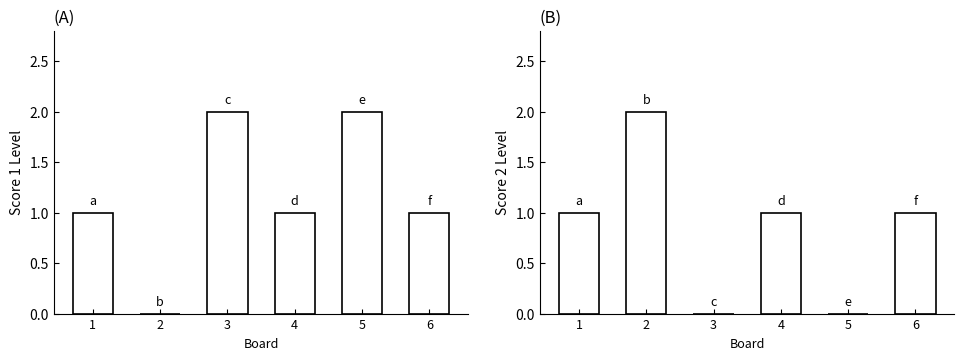

What is the highest value of the Score 2 series?

2